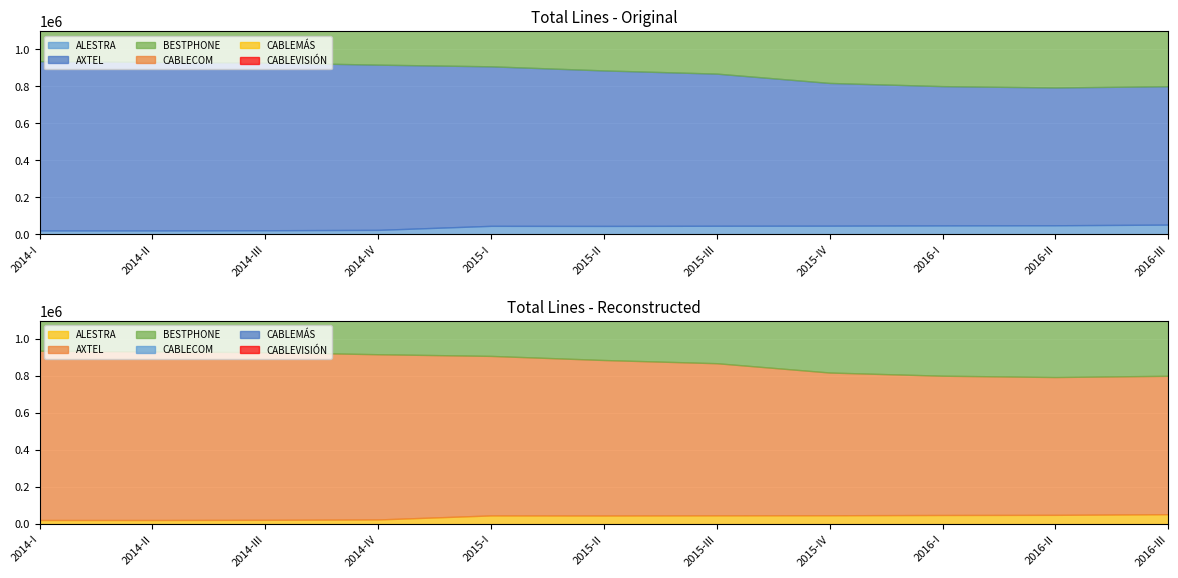

At which category is the sum across all series the highest?

2016-II